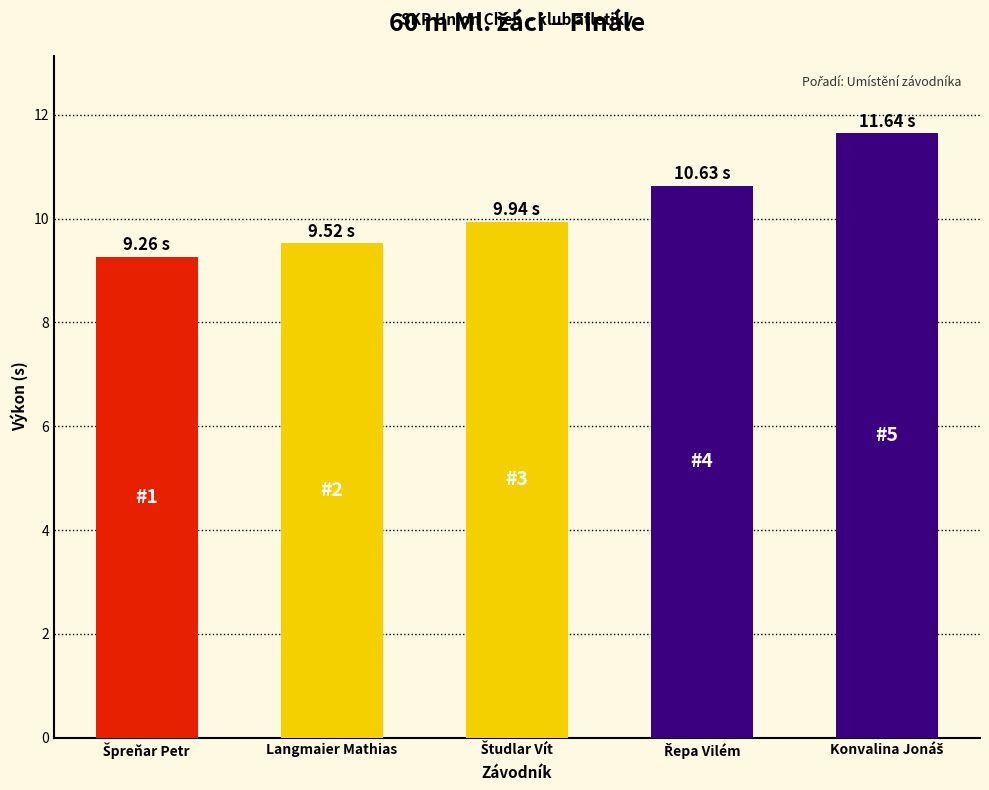

Reading right to left, what are all the values shown in this chart?

11.6	10.6	9.9	9.5	9.3